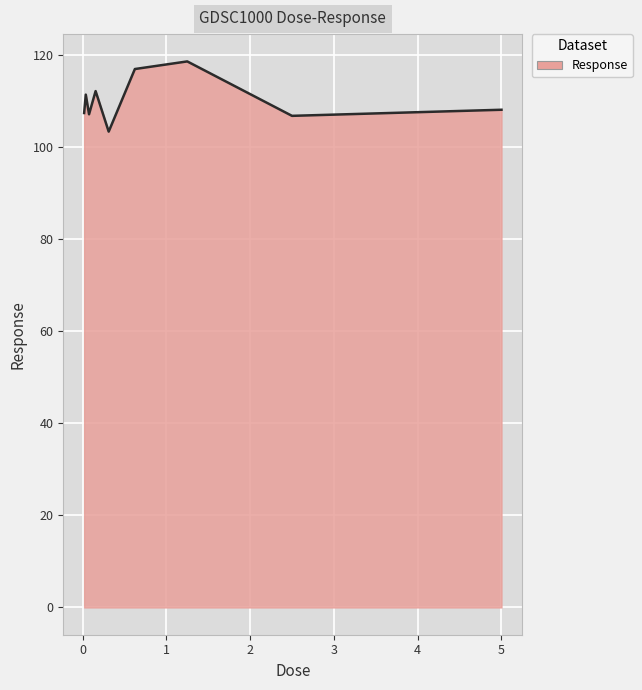

How many lines are shown in the chart?

1